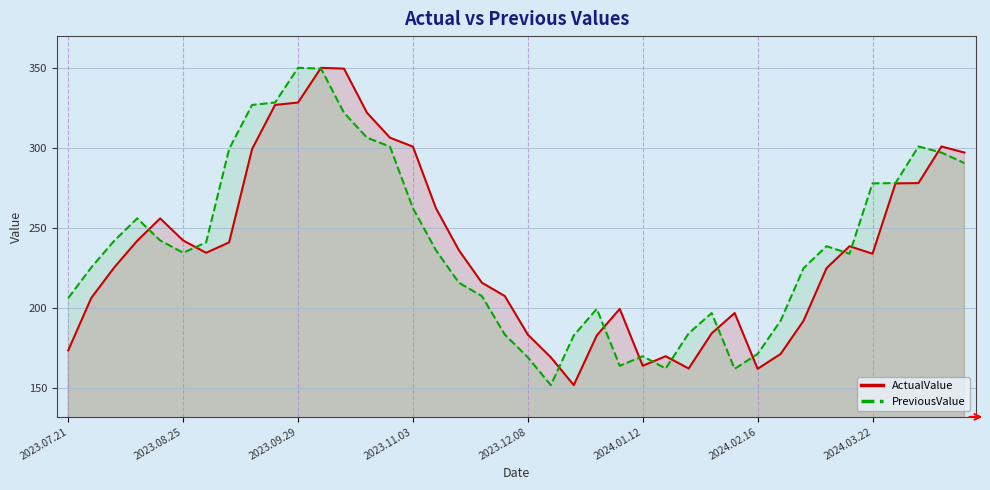

What is the greatest value displayed?

350.1